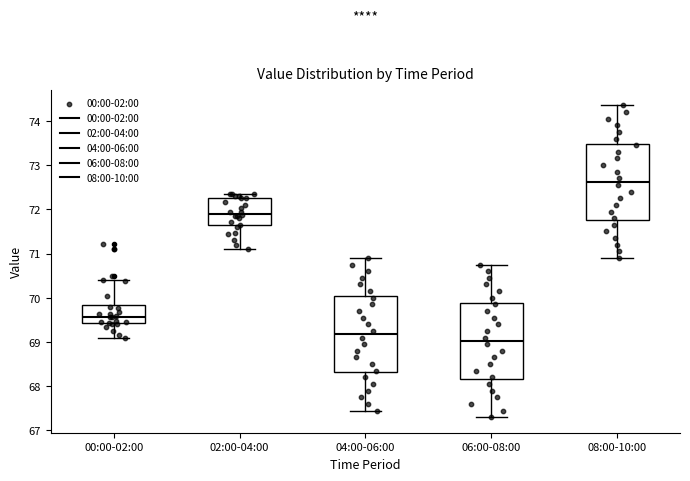

Reading left to right, read every box against the y-axis: the position of its median line, the range the box covers, and the ends of its whiskers. The values are not printed on the chart, so give them approximately, as read against the axis.

00:00-02:00: median 69.6, box 69.4 to 69.8, whiskers 69.1 to 70.4
02:00-04:00: median 71.9, box 71.6 to 72.3, whiskers 71.1 to 72.4
04:00-06:00: median 69.2, box 68.3 to 70.0, whiskers 67.5 to 70.9
06:00-08:00: median 69.0, box 68.2 to 69.9, whiskers 67.3 to 70.8
08:00-10:00: median 72.6, box 71.8 to 73.5, whiskers 70.9 to 74.4